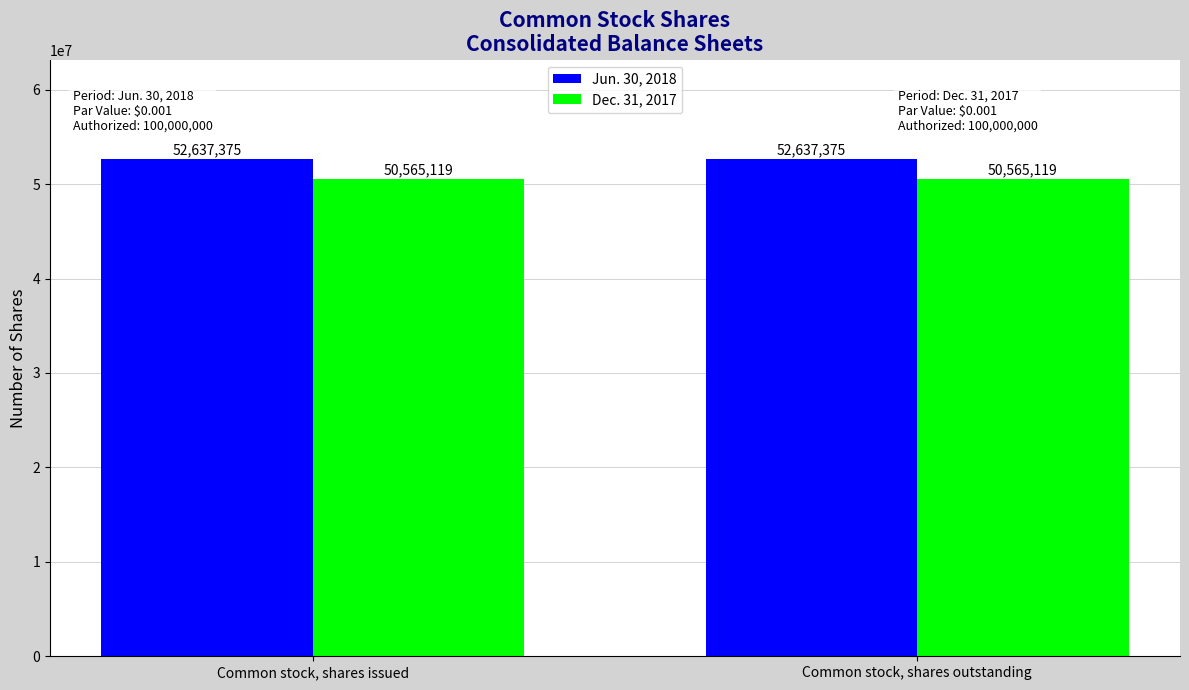

What is the spread (max minus min) of values at Common stock, shares issued?

2072256